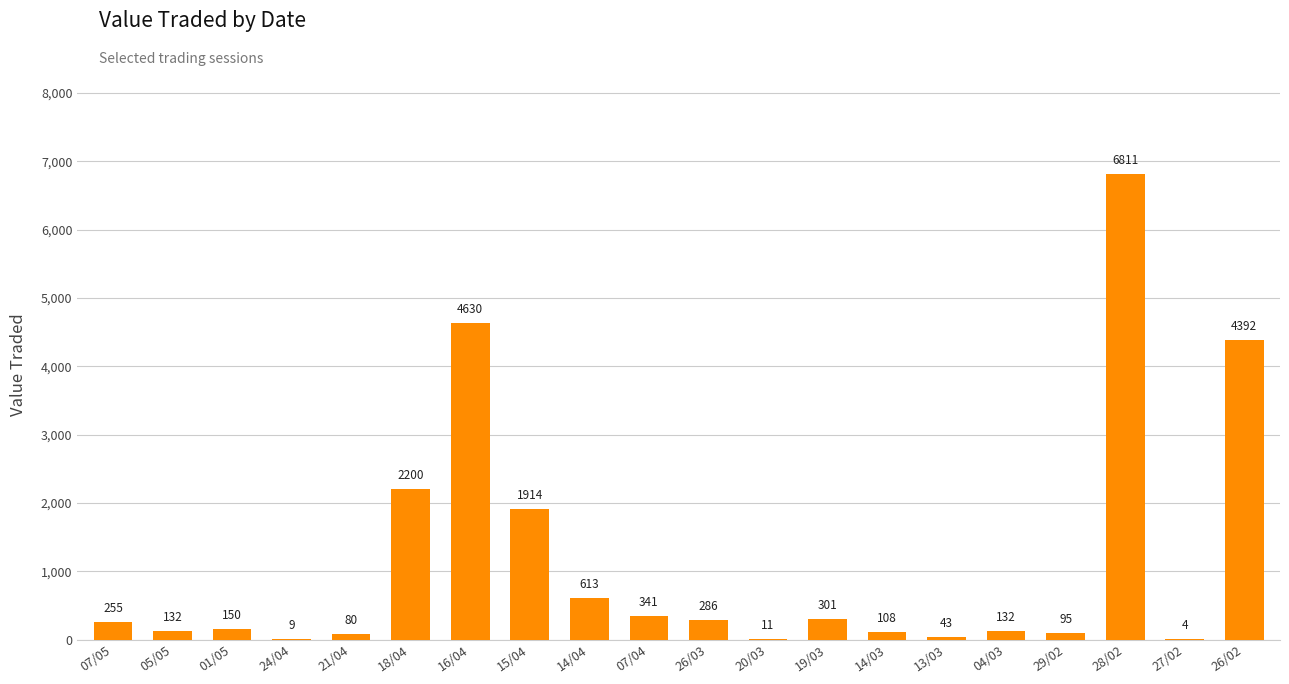

What is the maximum value shown in the chart?

6811